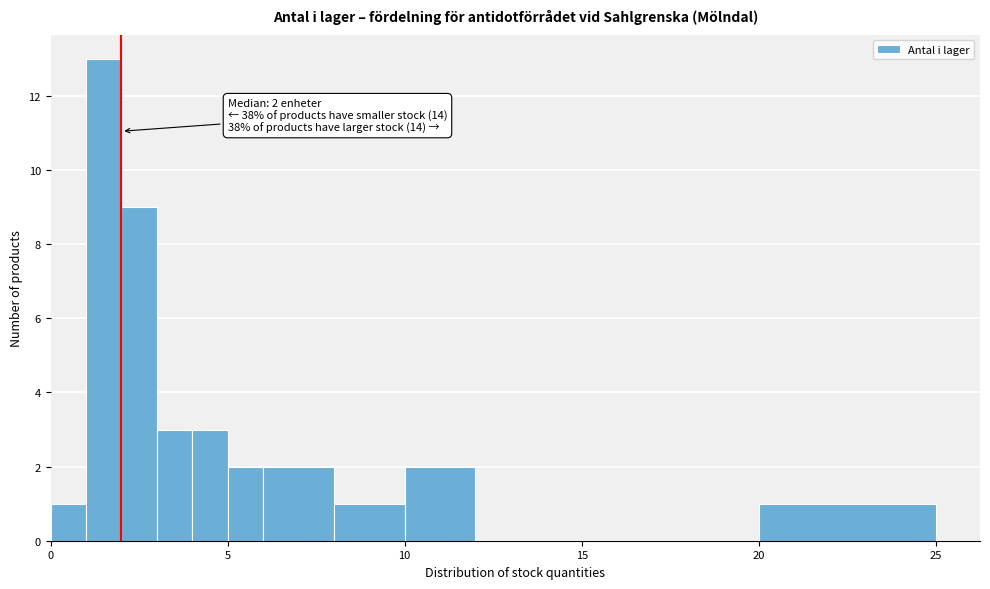

Around what value on the x-axis is the tallest bar? Give the approximate position of its centre, as read against the axis.

1.5